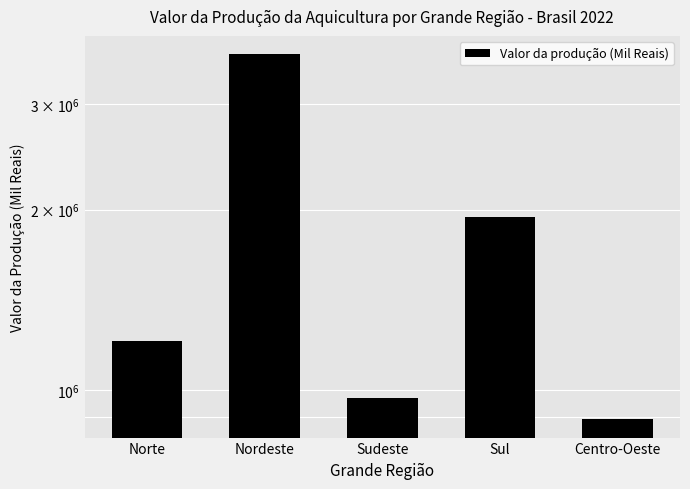

Is it true that the value at Sul is 1283706?

False